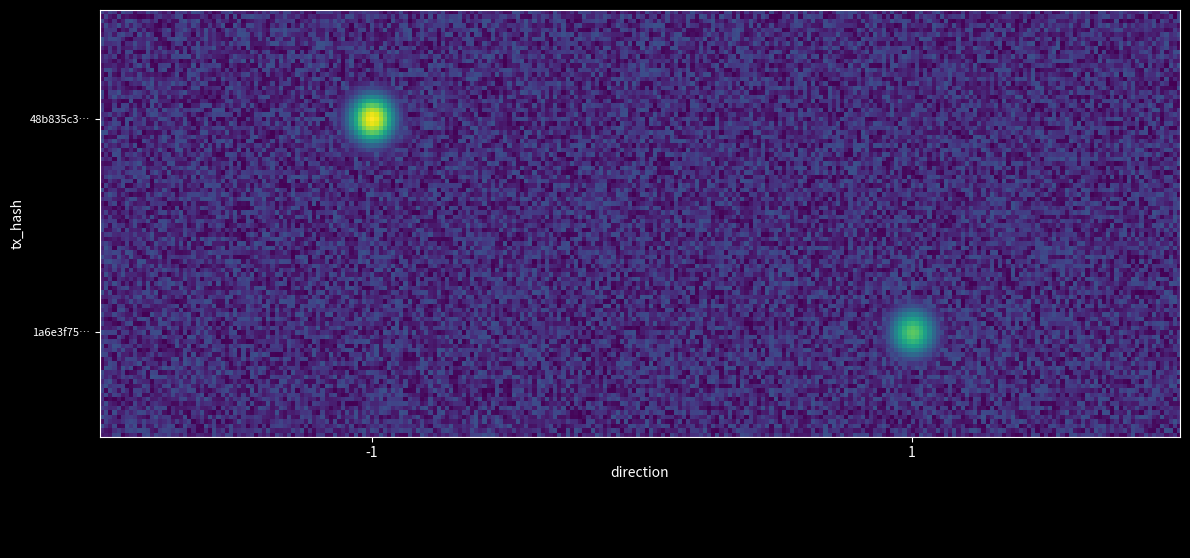

What value does the 1a6e3f75b5292396d0580f3db57ab6ddedaa817 series have at direction?

1